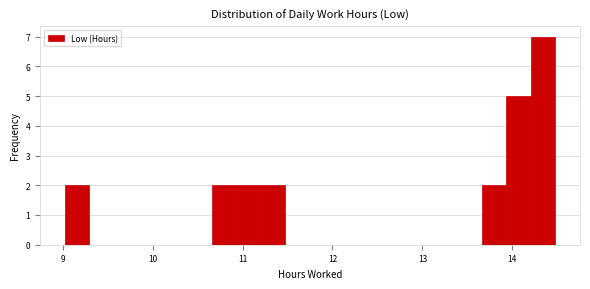

Around what value on the x-axis is the tallest bar? Give the approximate position of its centre, as read against the axis.

14.3